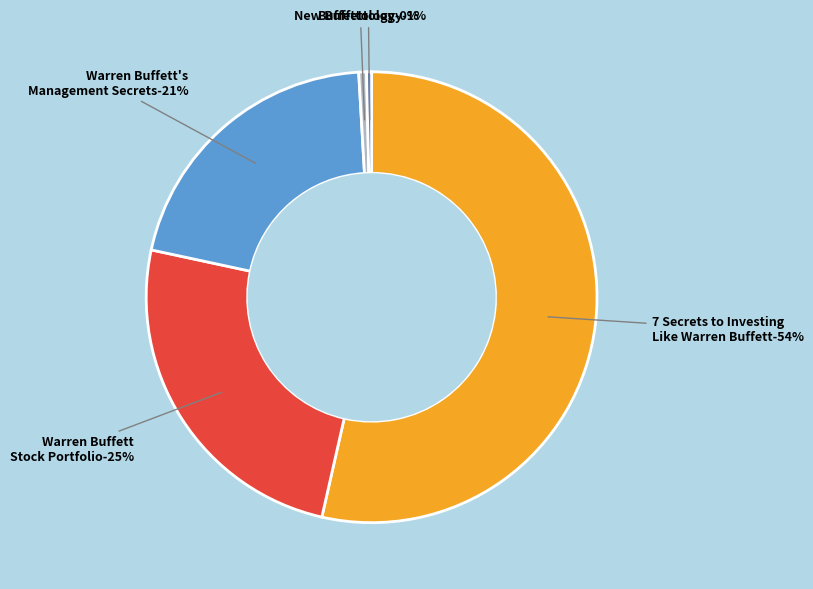

True or false: 7 Secrets to Investing
Like Warren Buffett accounts for 67% of the total.

False